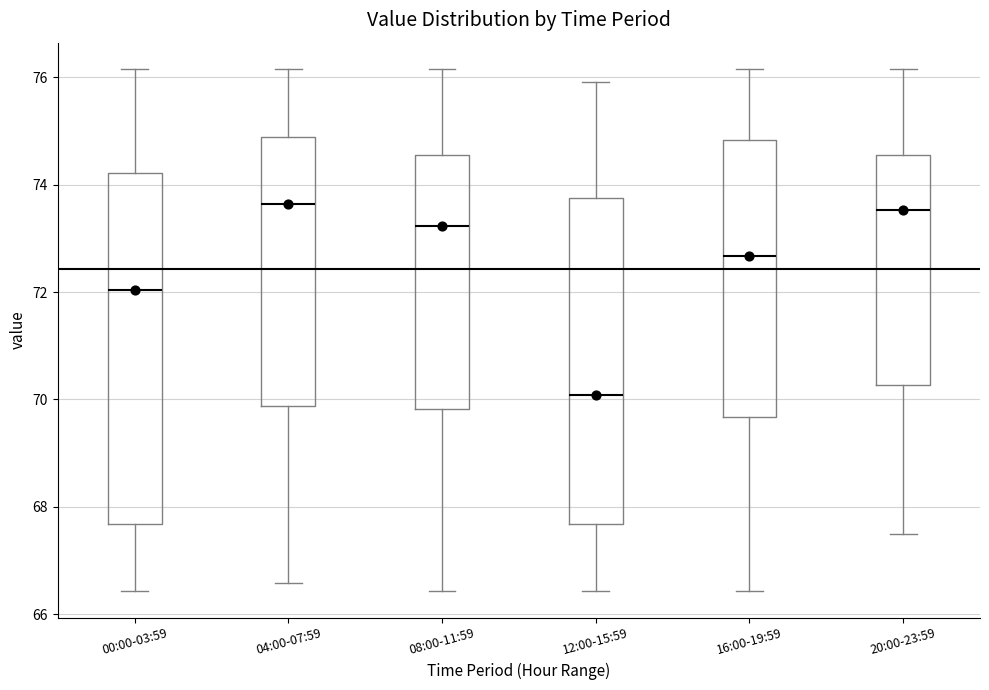

Which box's median line is the lowest?

12:00-15:59